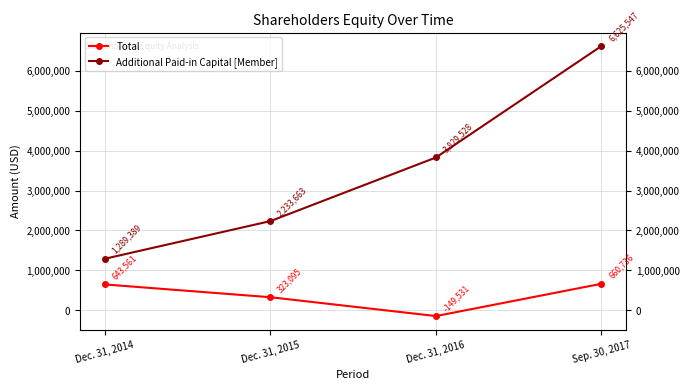

True or false: Additional Paid-in Capital [Member] has a value of 2046293 at Dec. 31, 2014.

False